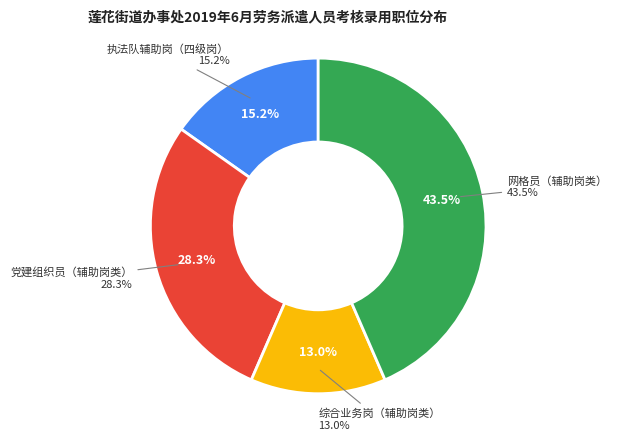

To the nearest percent, what portion does 网格员（辅助岗类） represent?

43%